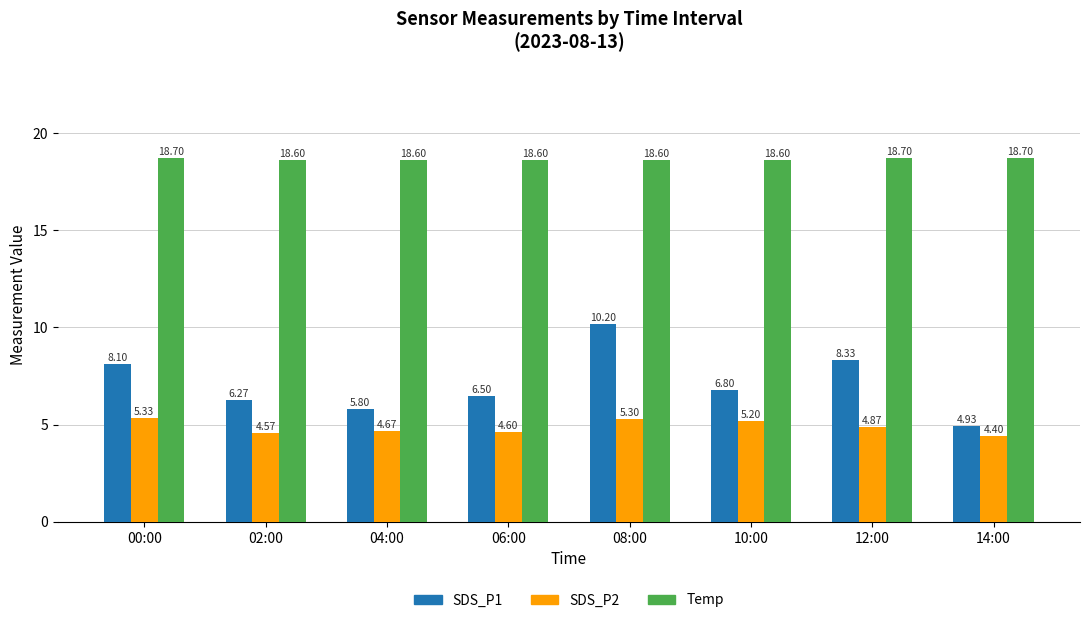

Rank the categories by SDS_P1 value from lowest to highest.

14:00, 04:00, 02:00, 06:00, 10:00, 00:00, 12:00, 08:00